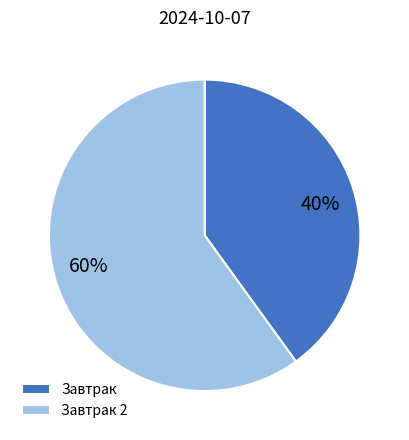

What percentage is the Завтрак 2 slice, to the nearest percent?

60%